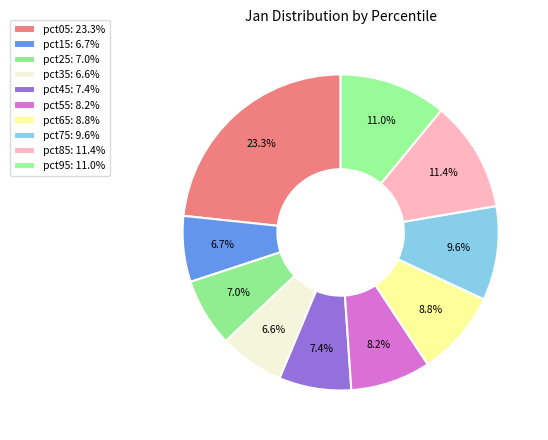

To the nearest percent, what is the combined percentage of pct65 and pct45?

16%